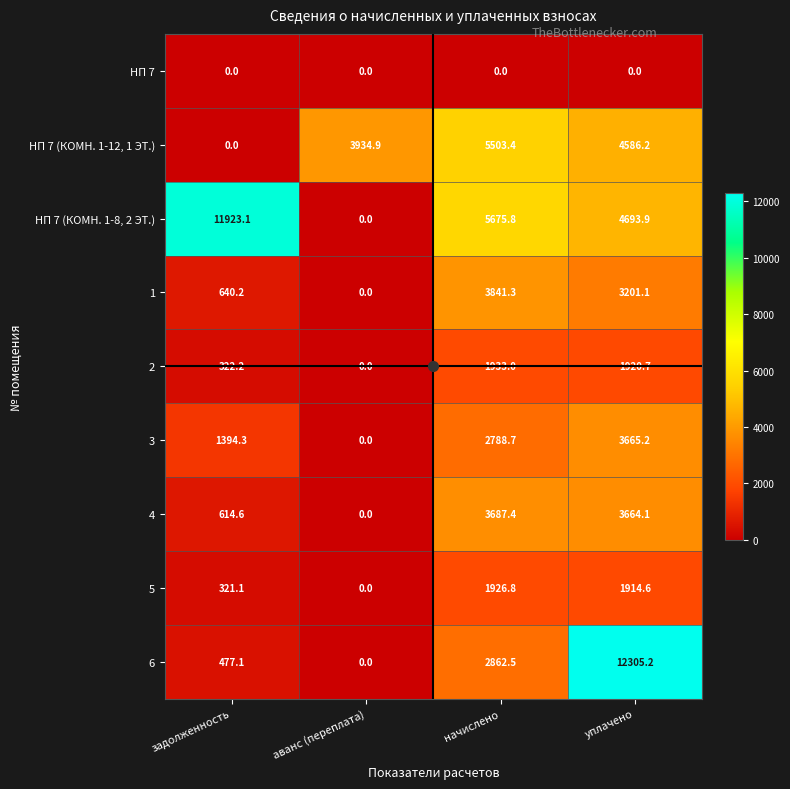

Count the number of categories in the chart.

4